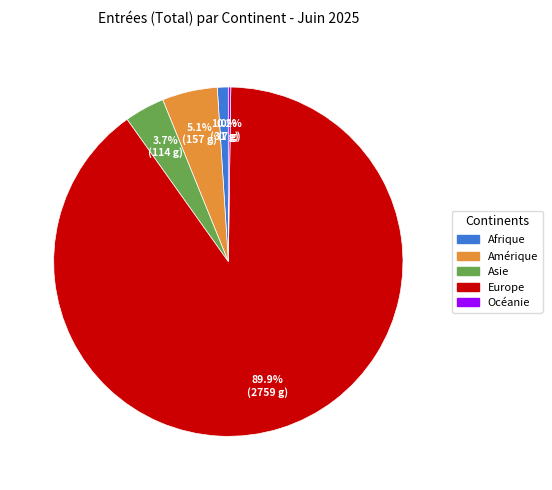

Approximately how many times larger is the value at Amérique compared to Europe?

0.1